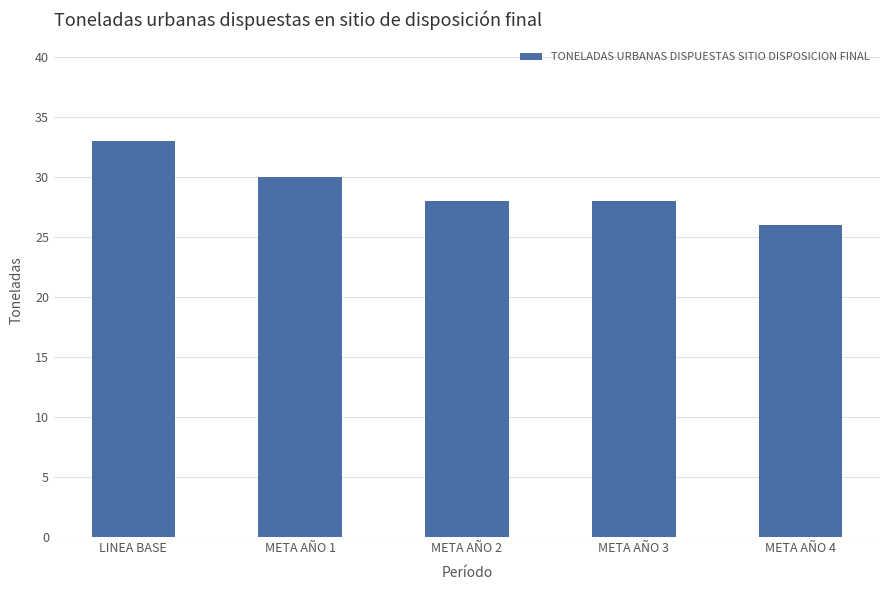

The chart shows a value of 28 at META AÑO 2. True or false?

True